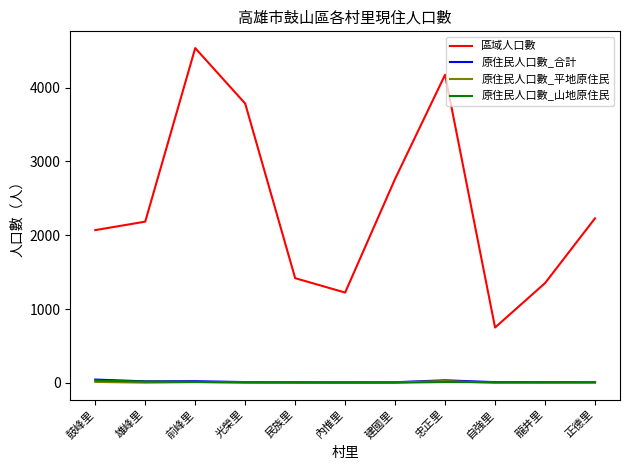

Where is 區域人口數 nearest to the value 2643?

建國里